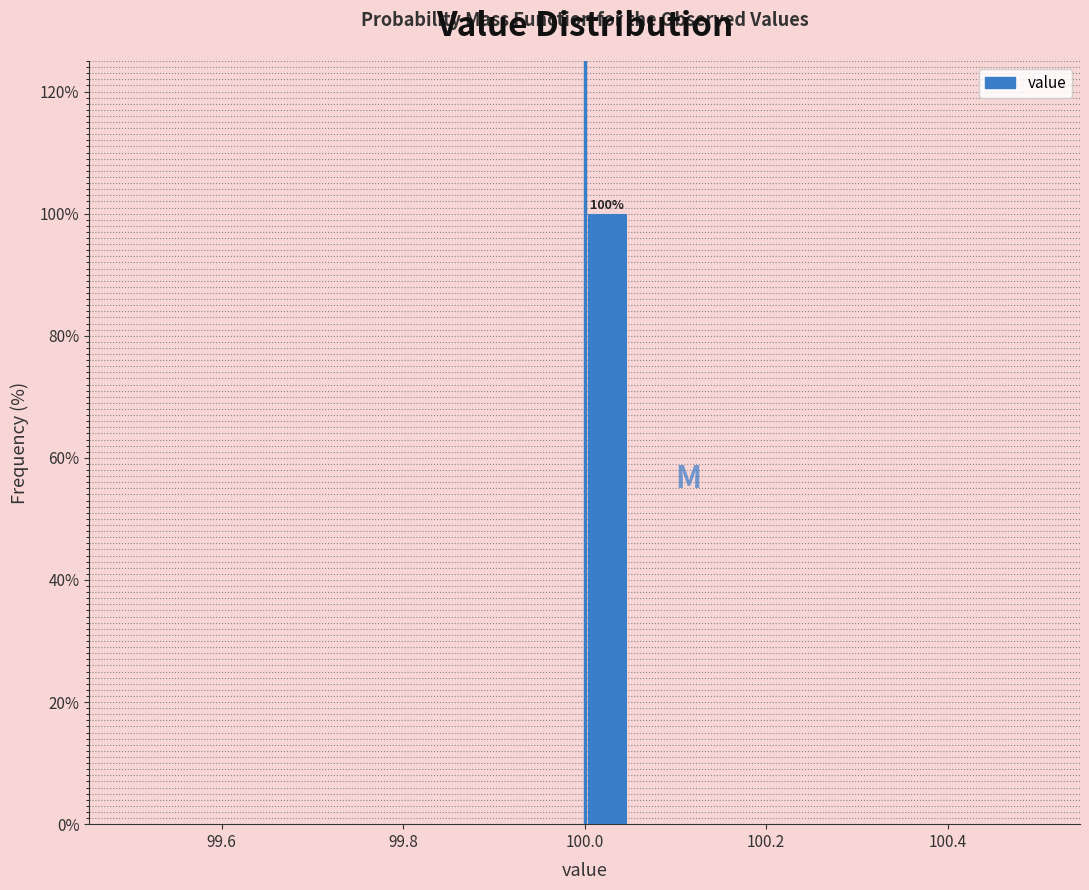

Around what value on the x-axis is the tallest bar? Give the approximate position of its centre, as read against the axis.

100.02